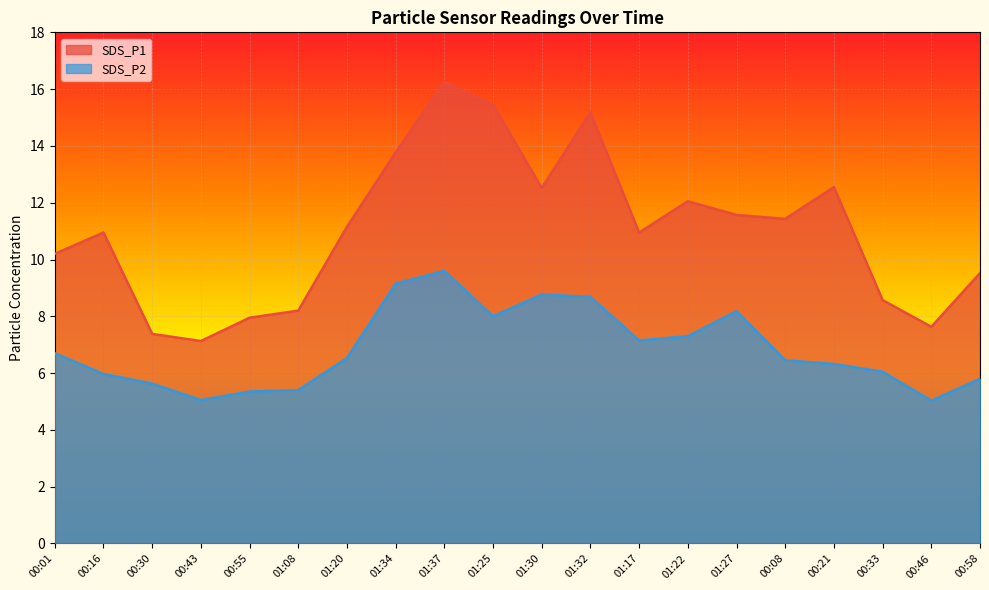

What are all the series names shown in the legend?

SDS_P1, SDS_P2